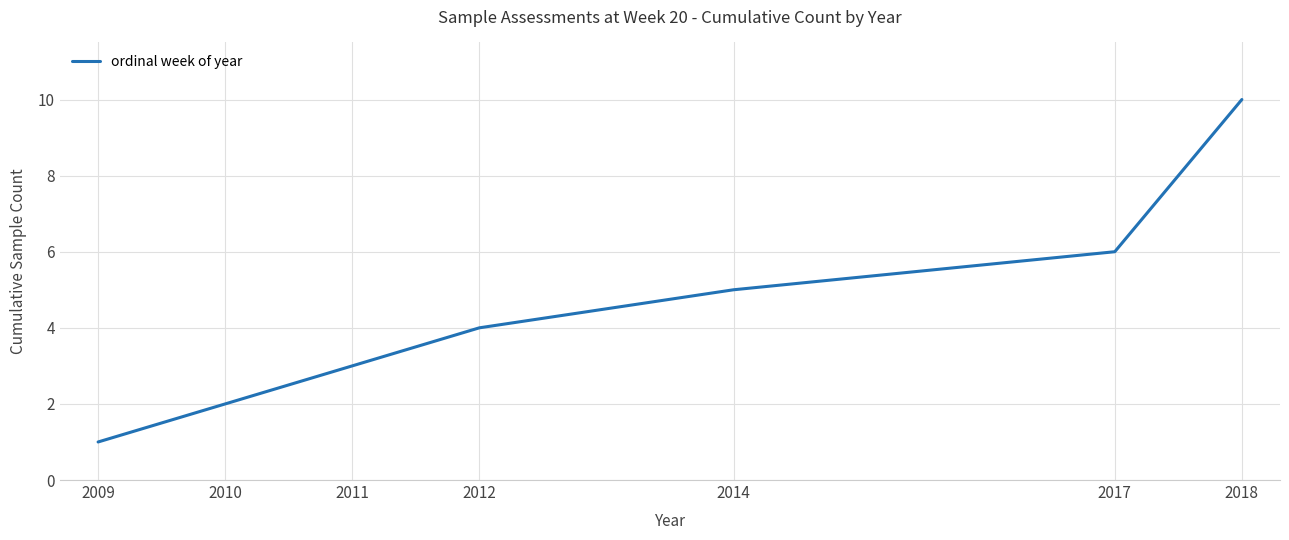

Is it true that the value at 2014 is 2?

False